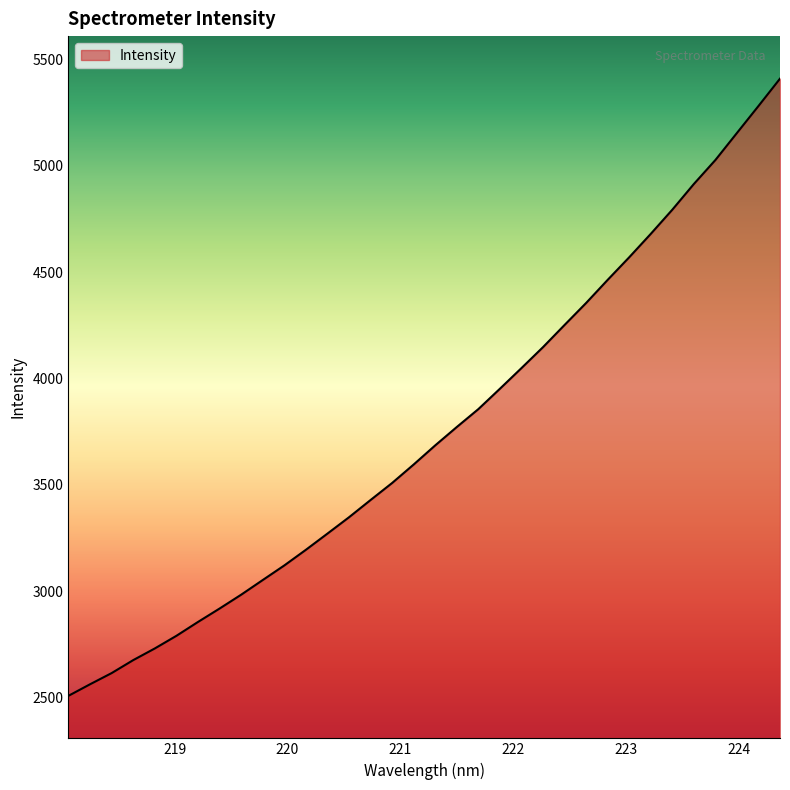

What is the greatest value displayed?

5409.4